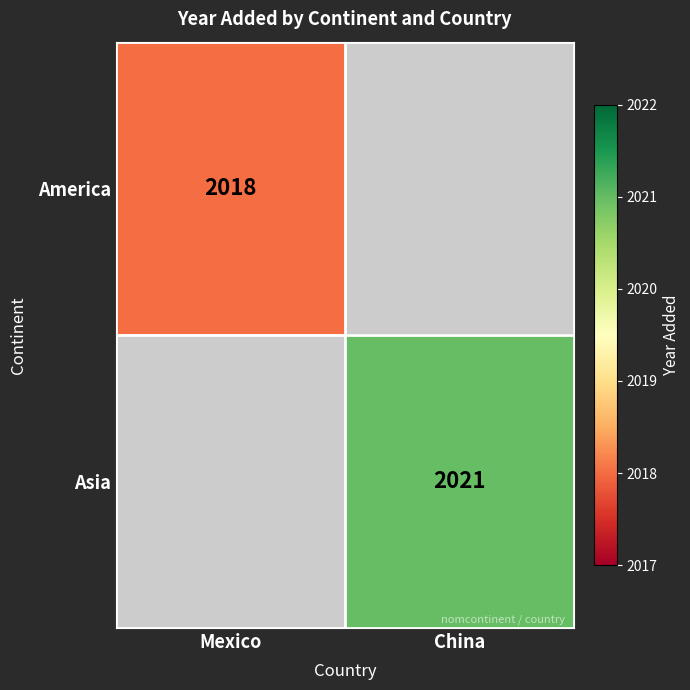

Count the number of data series in this chart.

2